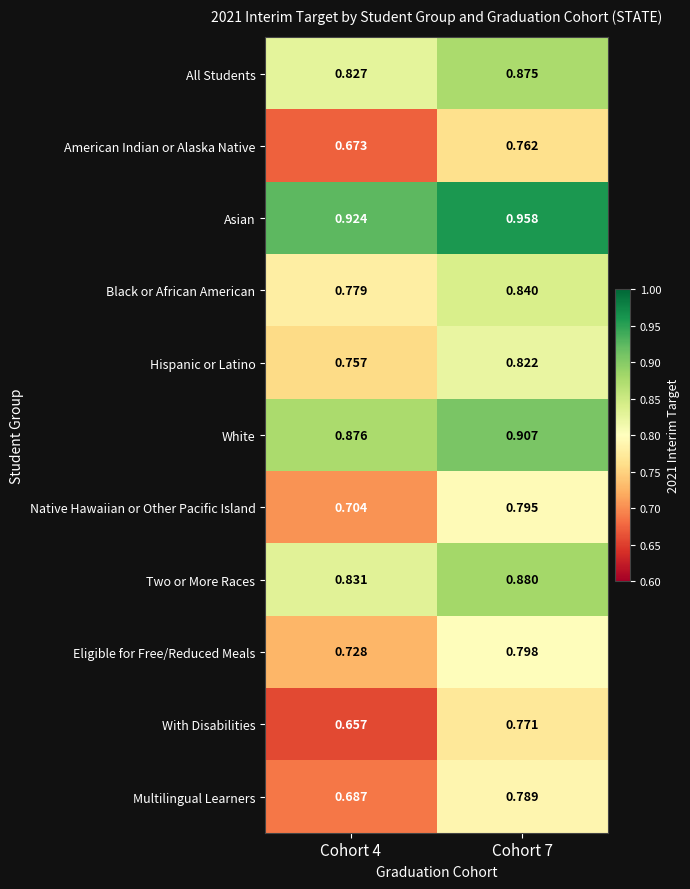

Between Cohort 4 and Cohort 7, which series saw the biggest shift?

With Disabilities